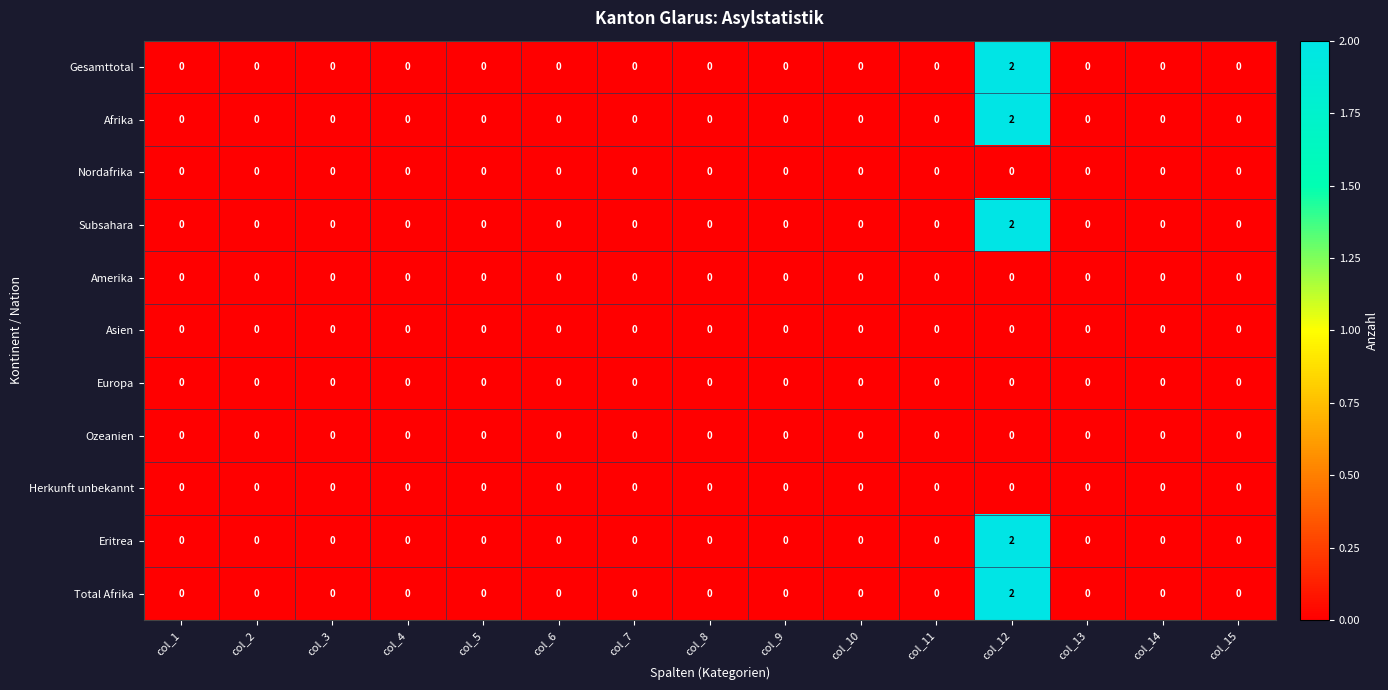

Is it true that Afrika equals 0 at col_4?

True